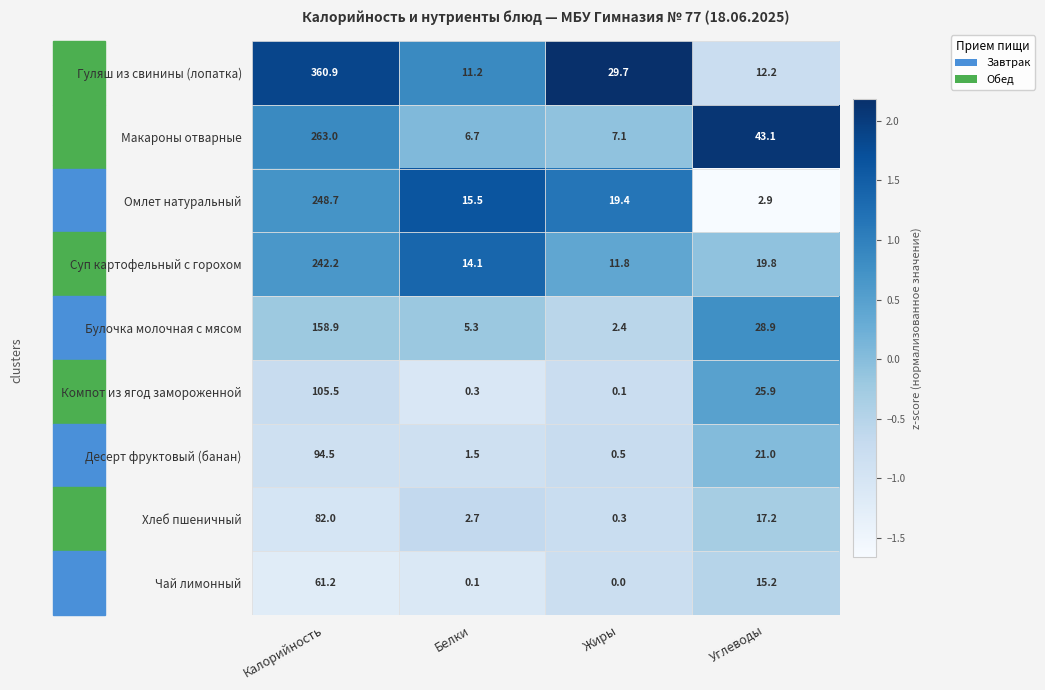

How many distinct data groups are displayed?

9